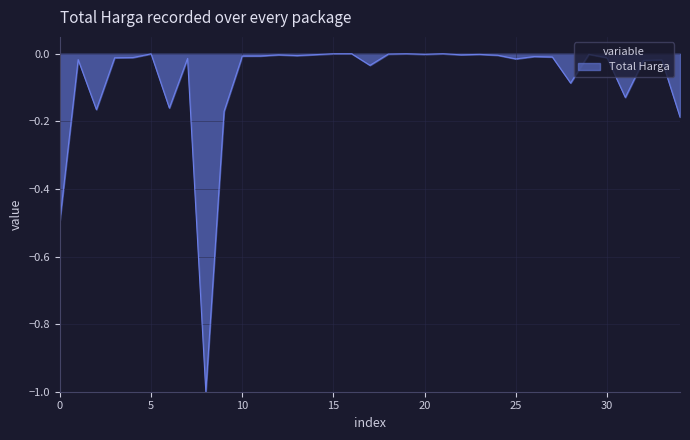

What is the difference between the maximum and minimum values?

1.0